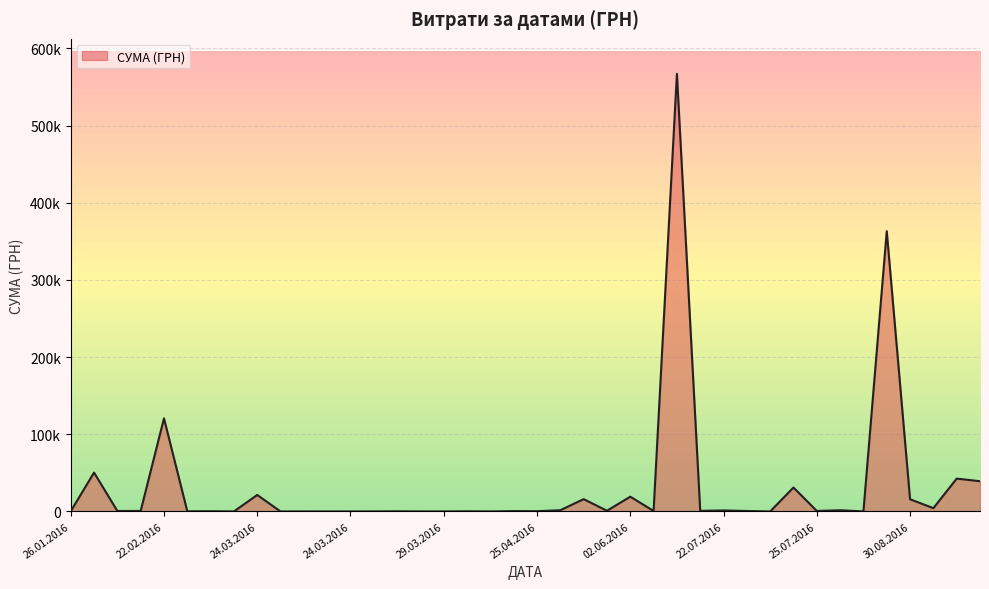

What is the average value?

32597.1